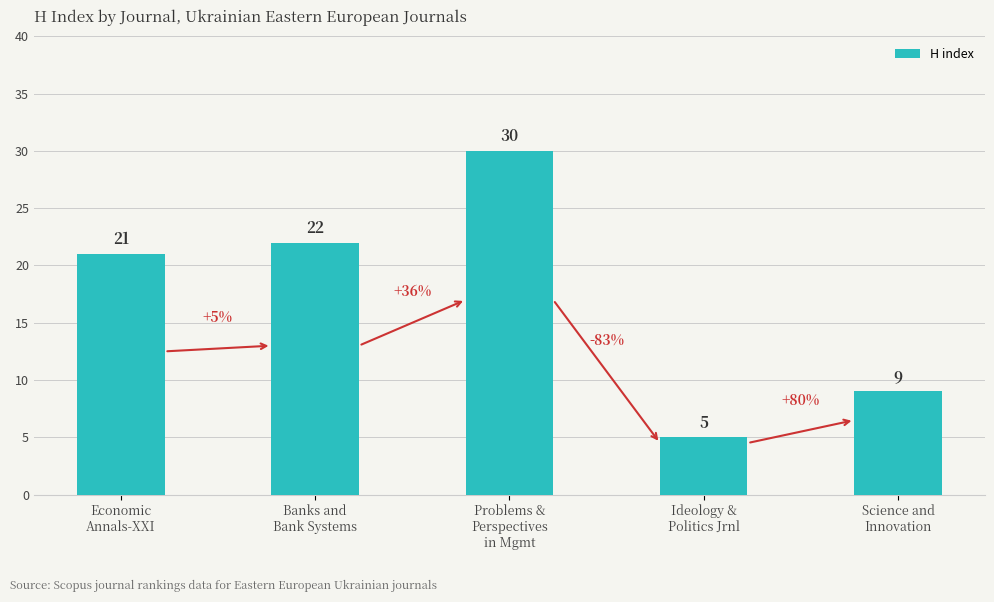

Which has a higher value, Economic
Annals-XXI or Ideology &
Politics Jrnl?

Economic
Annals-XXI